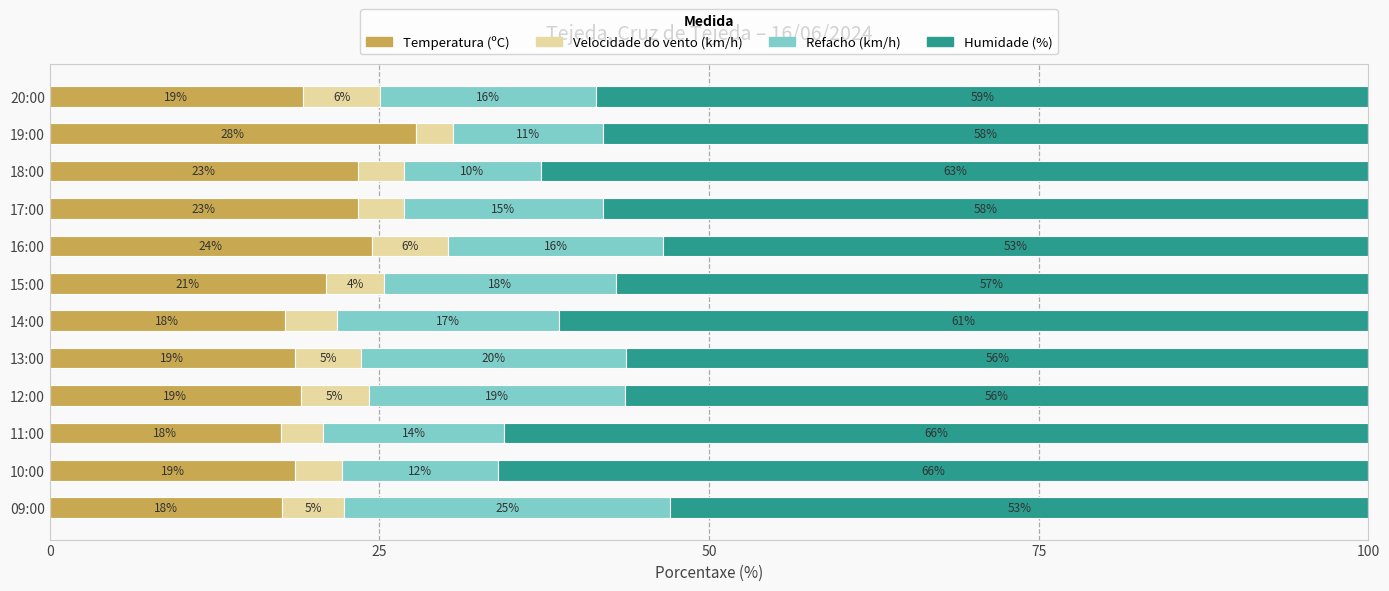

Is it true that Temperatura (ºC) equals 21.0 at 15:00?

True